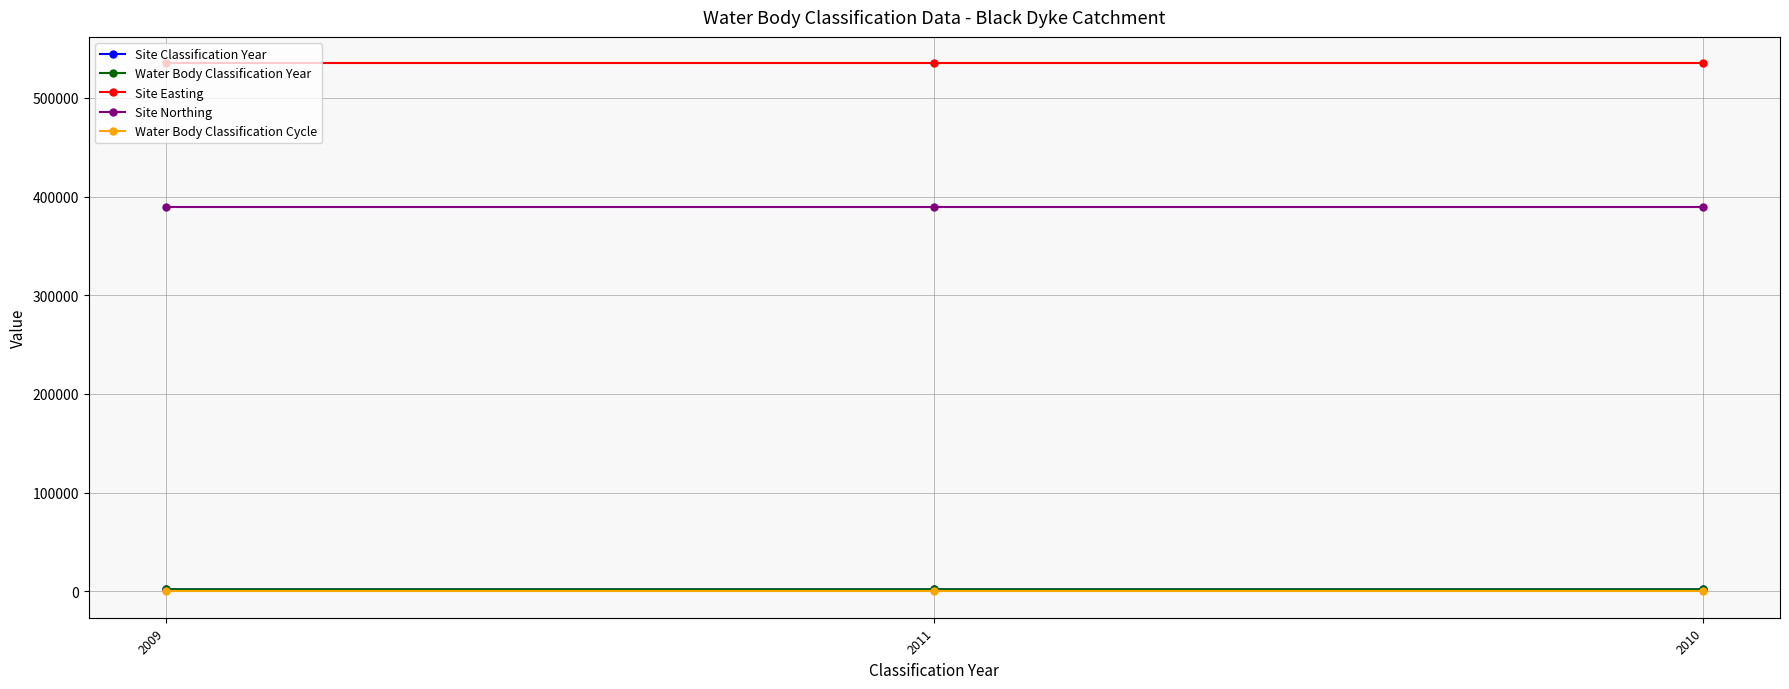

Is this an area chart (filled region under the line)?

No